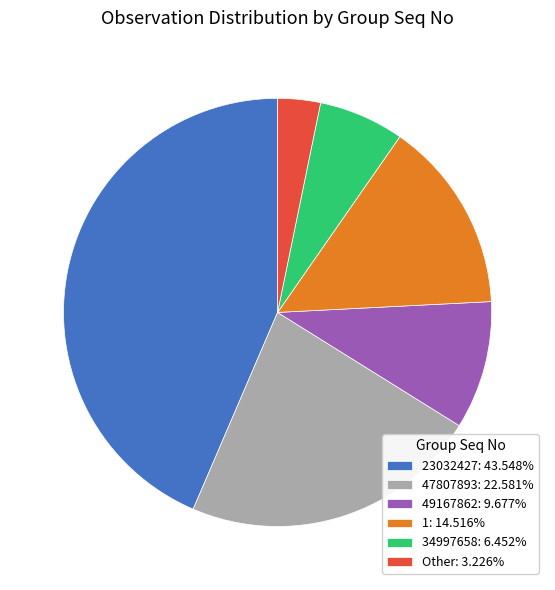

How many slices are in this pie chart?

6